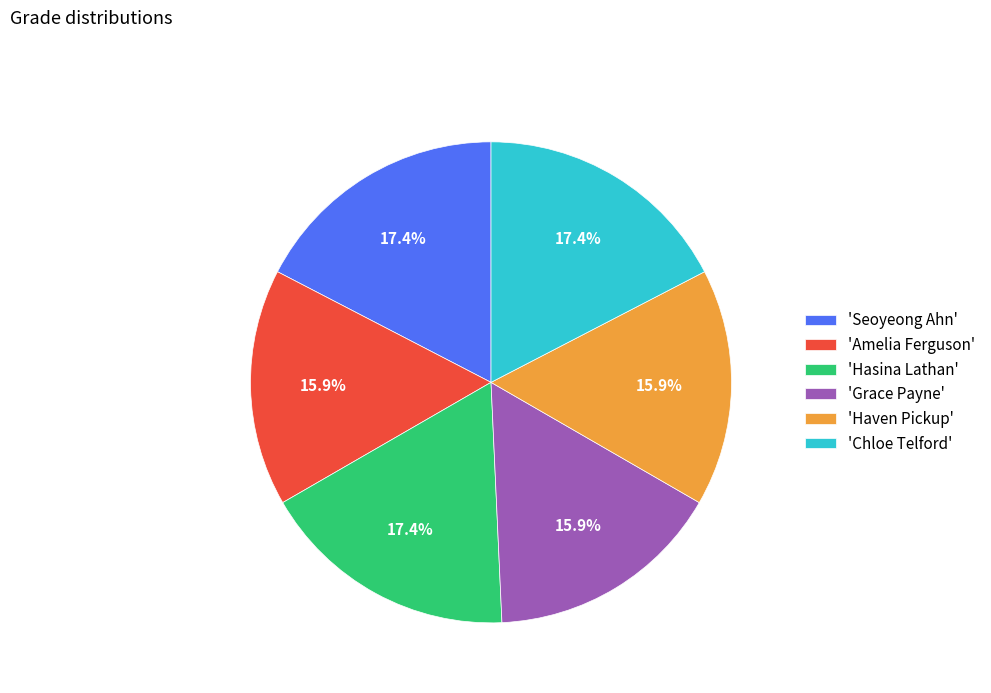

Combined, do 'Amelia Ferguson' and 'Seoyeong Ahn' account for over 50%?

No